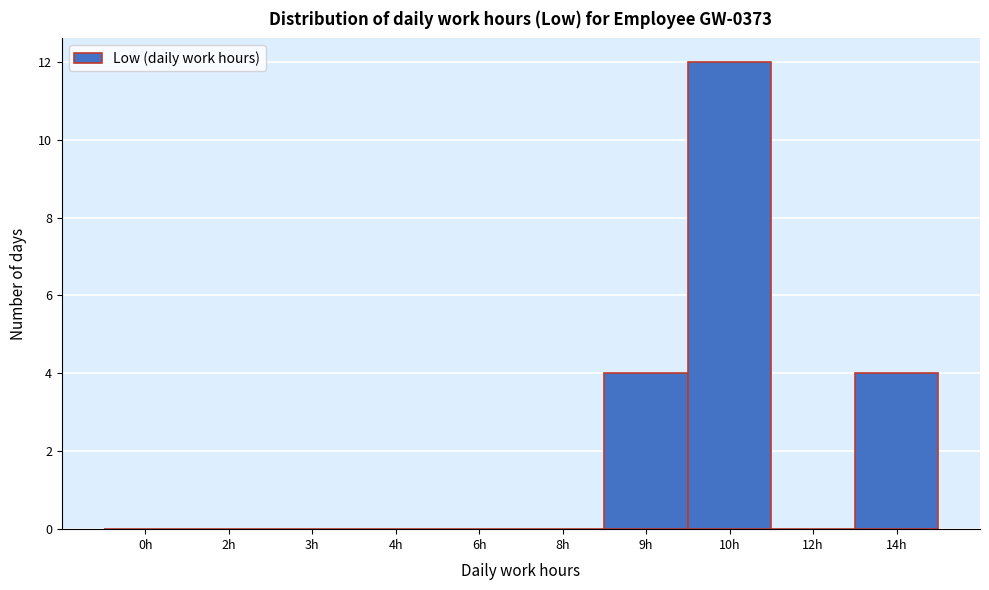

The chart shows a value of 12 at 10h. True or false?

True